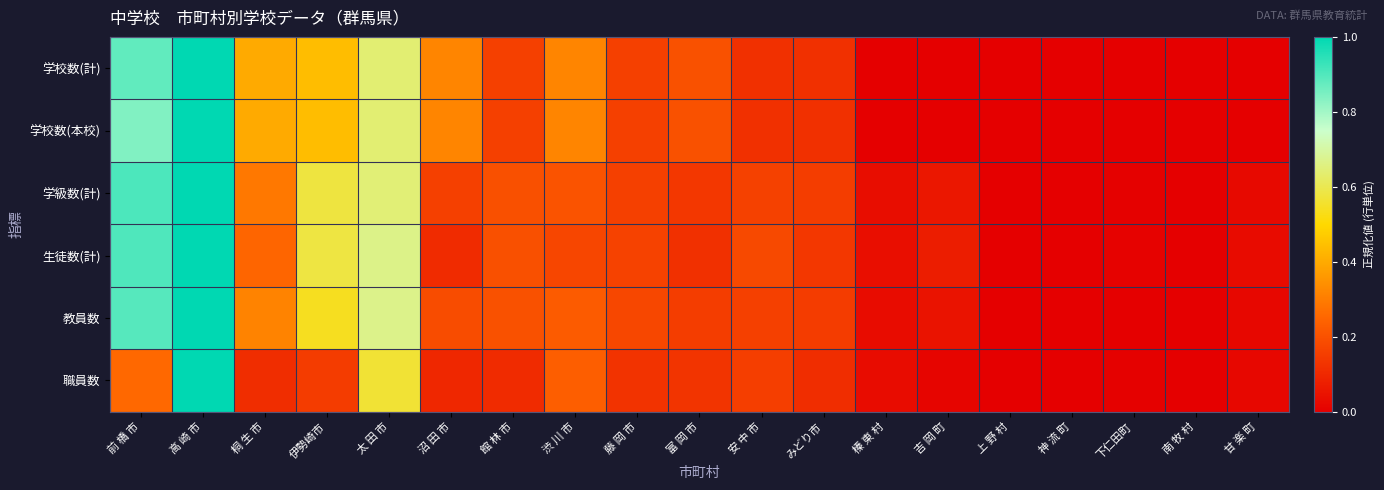

At how many categories does at least one series exceed 0?

19